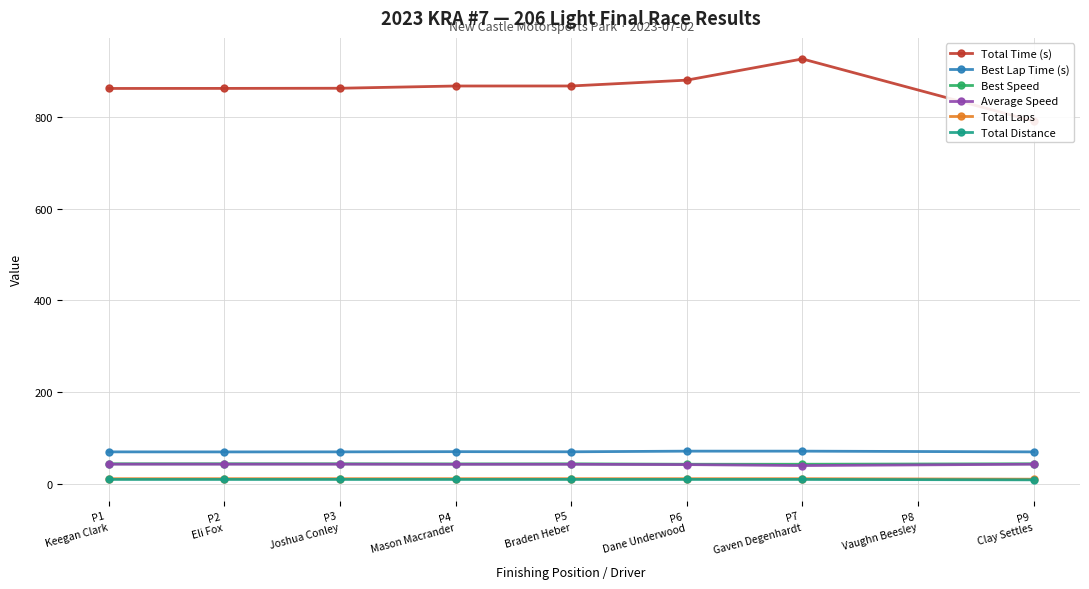

What is the value of the Best Speed point at the 4th from the left?

44.2